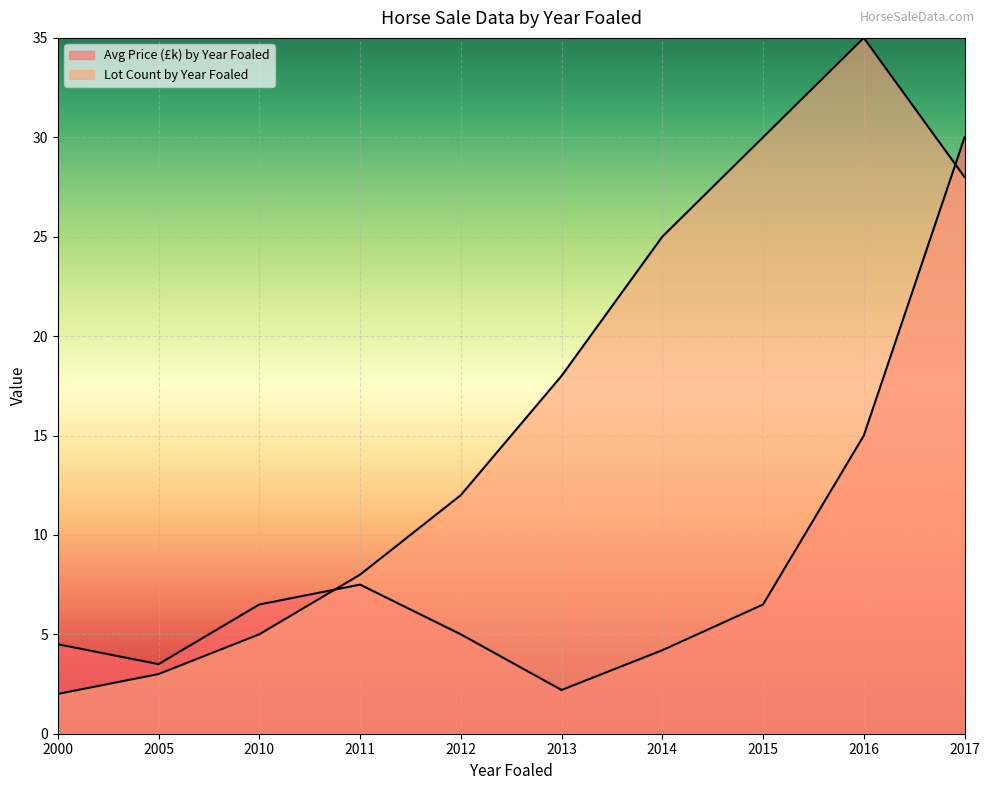

The value of Avg Price (£k) by Year Foaled at 2012 is 5.0. True or false?

True